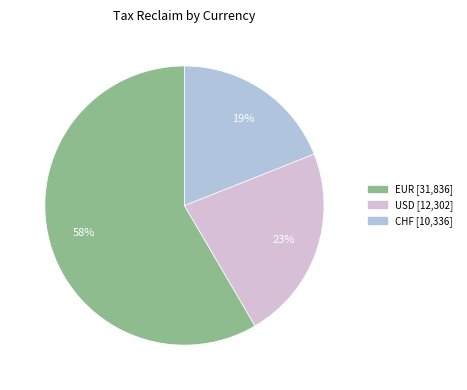

Count the number of slices in the pie.

3